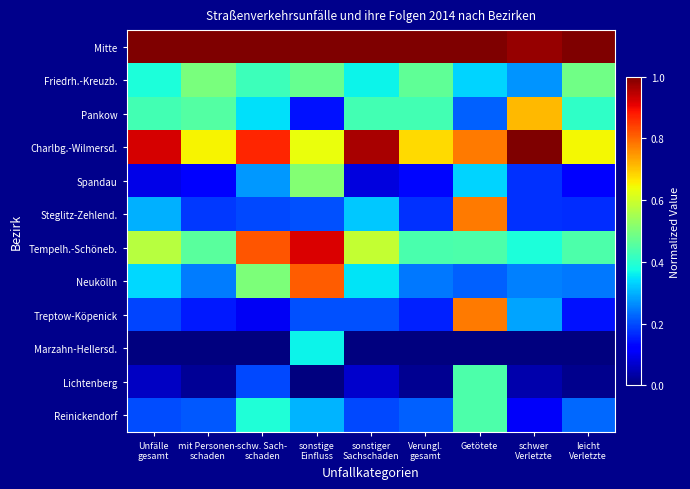

Reading right to left, transcribe all the data shown in this chart.

Mitte: leicht
Verletzte=1.0	schwer
Verletzte=1.0	Getötete=1.0	Verungl.
gesamt=1.0	sonstiger
Sachschaden=1.0	sonstige
Einfluss=1.0	schw. Sach-
schaden=1.0	mit Personen-
schaden=1.0	Unfälle
gesamt=1.0
Friedrh.-Kreuzb.: leicht
Verletzte=0.5	schwer
Verletzte=0.3	Getötete=0.3	Verungl.
gesamt=0.5	sonstiger
Sachschaden=0.4	sonstige
Einfluss=0.5	schw. Sach-
schaden=0.4	mit Personen-
schaden=0.5	Unfälle
gesamt=0.4
Pankow: leicht
Verletzte=0.4	schwer
Verletzte=0.7	Getötete=0.2	Verungl.
gesamt=0.4	sonstiger
Sachschaden=0.4	sonstige
Einfluss=0.1	schw. Sach-
schaden=0.3	mit Personen-
schaden=0.5	Unfälle
gesamt=0.4
Charlbg.-Wilmersd.: leicht
Verletzte=0.6	schwer
Verletzte=1.0	Getötete=0.8	Verungl.
gesamt=0.7	sonstiger
Sachschaden=1.0	sonstige
Einfluss=0.6	schw. Sach-
schaden=0.9	mit Personen-
schaden=0.7	Unfälle
gesamt=0.9
Spandau: leicht
Verletzte=0.1	schwer
Verletzte=0.2	Getötete=0.3	Verungl.
gesamt=0.1	sonstiger
Sachschaden=0.1	sonstige
Einfluss=0.5	schw. Sach-
schaden=0.3	mit Personen-
schaden=0.1	Unfälle
gesamt=0.1
Steglitz-Zehlend.: leicht
Verletzte=0.2	schwer
Verletzte=0.2	Getötete=0.8	Verungl.
gesamt=0.2	sonstiger
Sachschaden=0.3	sonstige
Einfluss=0.2	schw. Sach-
schaden=0.2	mit Personen-
schaden=0.2	Unfälle
gesamt=0.3
Tempelh.-Schöneb.: leicht
Verletzte=0.4	schwer
Verletzte=0.4	Getötete=0.4	Verungl.
gesamt=0.4	sonstiger
Sachschaden=0.6	sonstige
Einfluss=0.9	schw. Sach-
schaden=0.8	mit Personen-
schaden=0.5	Unfälle
gesamt=0.6
Neukölln: leicht
Verletzte=0.2	schwer
Verletzte=0.3	Getötete=0.2	Verungl.
gesamt=0.2	sonstiger
Sachschaden=0.3	sonstige
Einfluss=0.8	schw. Sach-
schaden=0.5	mit Personen-
schaden=0.2	Unfälle
gesamt=0.3
Treptow-Köpenick: leicht
Verletzte=0.1	schwer
Verletzte=0.3	Getötete=0.8	Verungl.
gesamt=0.2	sonstiger
Sachschaden=0.2	sonstige
Einfluss=0.2	schw. Sach-
schaden=0.1	mit Personen-
schaden=0.2	Unfälle
gesamt=0.2
Marzahn-Hellersd.: leicht
Verletzte=0.0	schwer
Verletzte=0.0	Getötete=0.0	Verungl.
gesamt=0.0	sonstiger
Sachschaden=0.0	sonstige
Einfluss=0.4	schw. Sach-
schaden=0.0	mit Personen-
schaden=0.0	Unfälle
gesamt=0.0
Lichtenberg: leicht
Verletzte=0.0	schwer
Verletzte=0.0	Getötete=0.4	Verungl.
gesamt=0.0	sonstiger
Sachschaden=0.1	sonstige
Einfluss=0.0	schw. Sach-
schaden=0.2	mit Personen-
schaden=0.0	Unfälle
gesamt=0.1
Reinickendorf: leicht
Verletzte=0.2	schwer
Verletzte=0.1	Getötete=0.4	Verungl.
gesamt=0.2	sonstiger
Sachschaden=0.2	sonstige
Einfluss=0.3	schw. Sach-
schaden=0.4	mit Personen-
schaden=0.2	Unfälle
gesamt=0.2